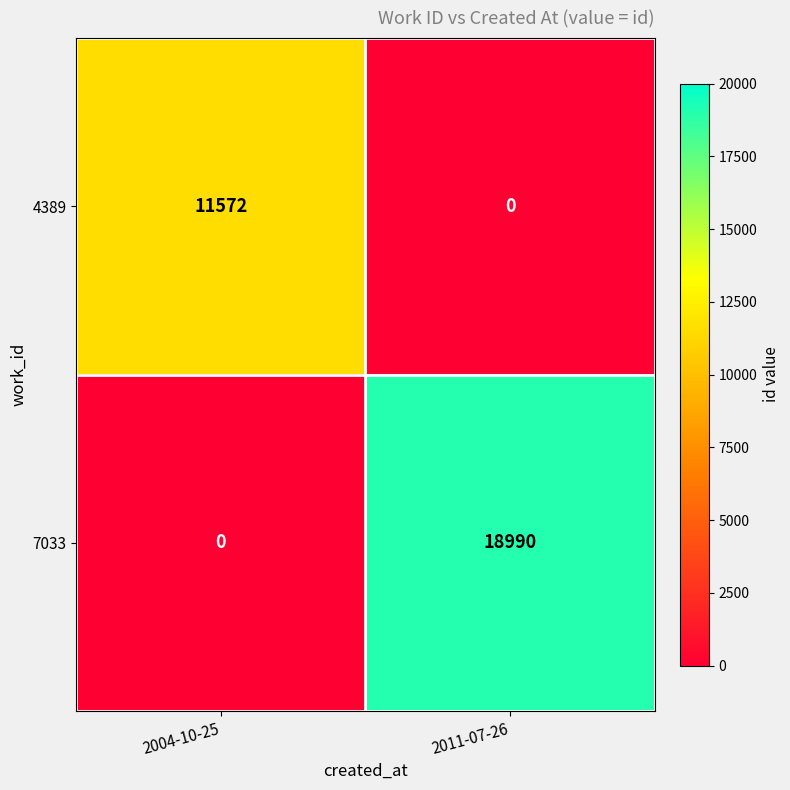

What is the sum of all 7033 values?

18990